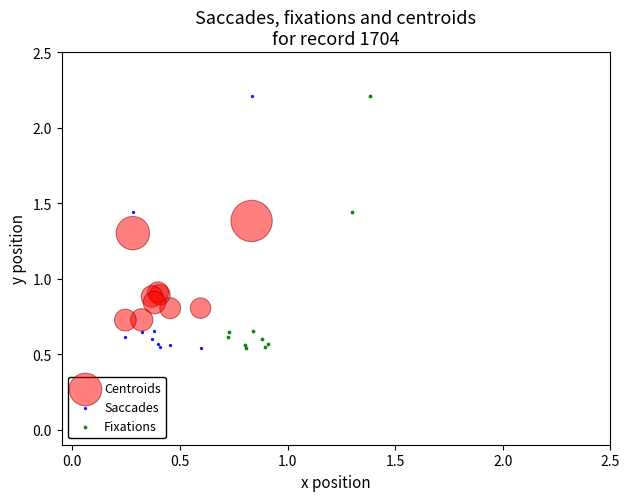

What are all the series names shown in the legend?

Centroids, Saccades, Fixations